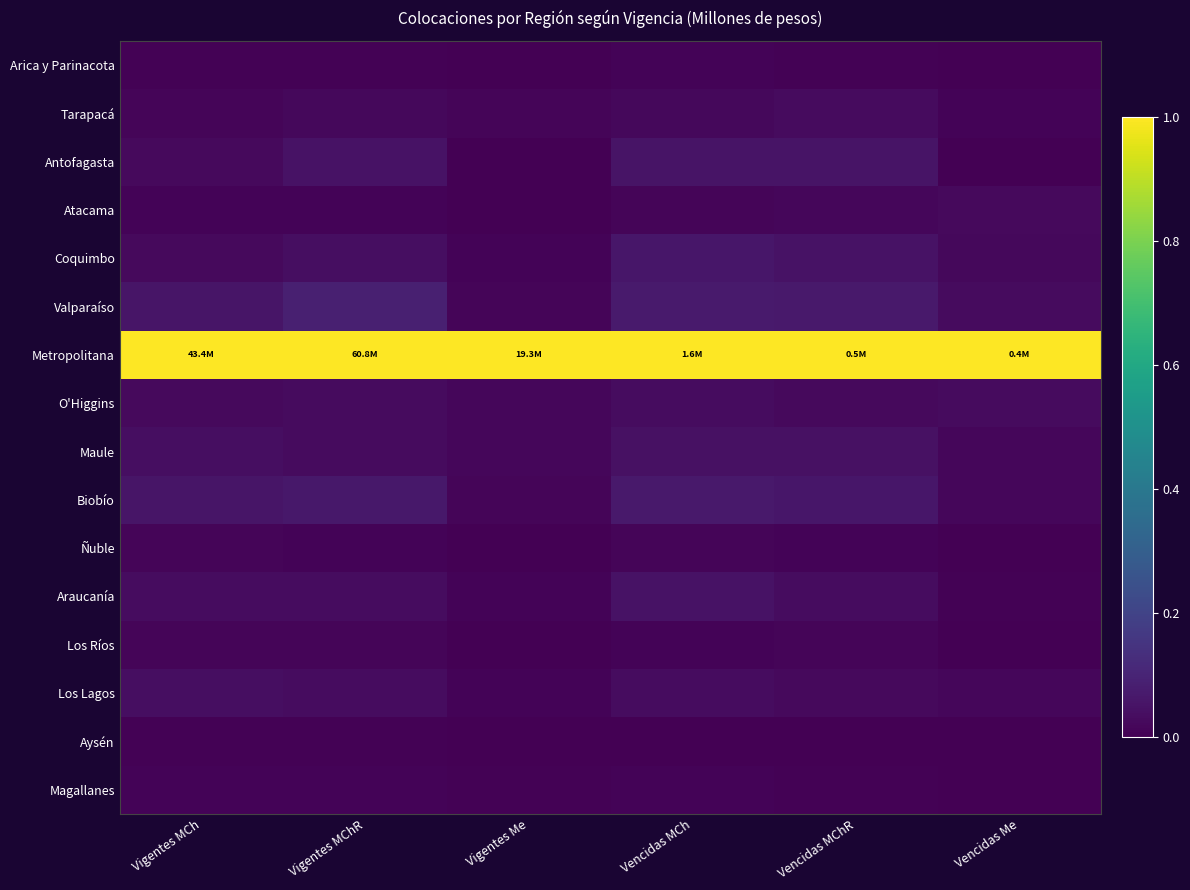

Reading right to left, list all the values displayed in this chart.

Arica y Parinacota: Vencidas Me=0.0	Vencidas MChR=0.0	Vencidas MCh=0.0	Vigentes Me=0.0	Vigentes MChR=0.0	Vigentes MCh=0.0
Tarapacá: Vencidas Me=0.0	Vencidas MChR=0.0	Vencidas MCh=0.0	Vigentes Me=0.0	Vigentes MChR=0.0	Vigentes MCh=0.0
Antofagasta: Vencidas Me=0.0	Vencidas MChR=0.1	Vencidas MCh=0.1	Vigentes Me=0.0	Vigentes MChR=0.0	Vigentes MCh=0.0
Atacama: Vencidas Me=0.0	Vencidas MChR=0.0	Vencidas MCh=0.0	Vigentes Me=0.0	Vigentes MChR=0.0	Vigentes MCh=0.0
Coquimbo: Vencidas Me=0.0	Vencidas MChR=0.0	Vencidas MCh=0.1	Vigentes Me=0.0	Vigentes MChR=0.0	Vigentes MCh=0.0
Valparaíso: Vencidas Me=0.0	Vencidas MChR=0.1	Vencidas MCh=0.1	Vigentes Me=0.0	Vigentes MChR=0.1	Vigentes MCh=0.1
Metropolitana: Vencidas Me=1.0	Vencidas MChR=1.0	Vencidas MCh=1.0	Vigentes Me=1.0	Vigentes MChR=1.0	Vigentes MCh=1.0
O'Higgins: Vencidas Me=0.0	Vencidas MChR=0.0	Vencidas MCh=0.0	Vigentes Me=0.0	Vigentes MChR=0.0	Vigentes MCh=0.0
Maule: Vencidas Me=0.0	Vencidas MChR=0.0	Vencidas MCh=0.0	Vigentes Me=0.0	Vigentes MChR=0.0	Vigentes MCh=0.0
Biobío: Vencidas Me=0.0	Vencidas MChR=0.1	Vencidas MCh=0.1	Vigentes Me=0.0	Vigentes MChR=0.1	Vigentes MCh=0.1
Ñuble: Vencidas Me=0.0	Vencidas MChR=0.0	Vencidas MCh=0.0	Vigentes Me=0.0	Vigentes MChR=0.0	Vigentes MCh=0.0
Araucanía: Vencidas Me=0.0	Vencidas MChR=0.0	Vencidas MCh=0.1	Vigentes Me=0.0	Vigentes MChR=0.0	Vigentes MCh=0.0
Los Ríos: Vencidas Me=0.0	Vencidas MChR=0.0	Vencidas MCh=0.0	Vigentes Me=0.0	Vigentes MChR=0.0	Vigentes MCh=0.0
Los Lagos: Vencidas Me=0.0	Vencidas MChR=0.0	Vencidas MCh=0.0	Vigentes Me=0.0	Vigentes MChR=0.0	Vigentes MCh=0.0
Aysén: Vencidas Me=0.0	Vencidas MChR=0.0	Vencidas MCh=0.0	Vigentes Me=0.0	Vigentes MChR=0.0	Vigentes MCh=0.0
Magallanes: Vencidas Me=0.0	Vencidas MChR=0.0	Vencidas MCh=0.0	Vigentes Me=0.0	Vigentes MChR=0.0	Vigentes MCh=0.0